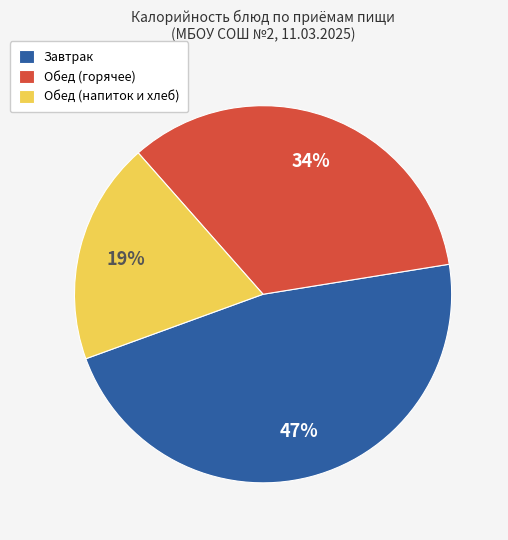

The Обед (горячее) slice represents 34% of the pie. True or false?

True